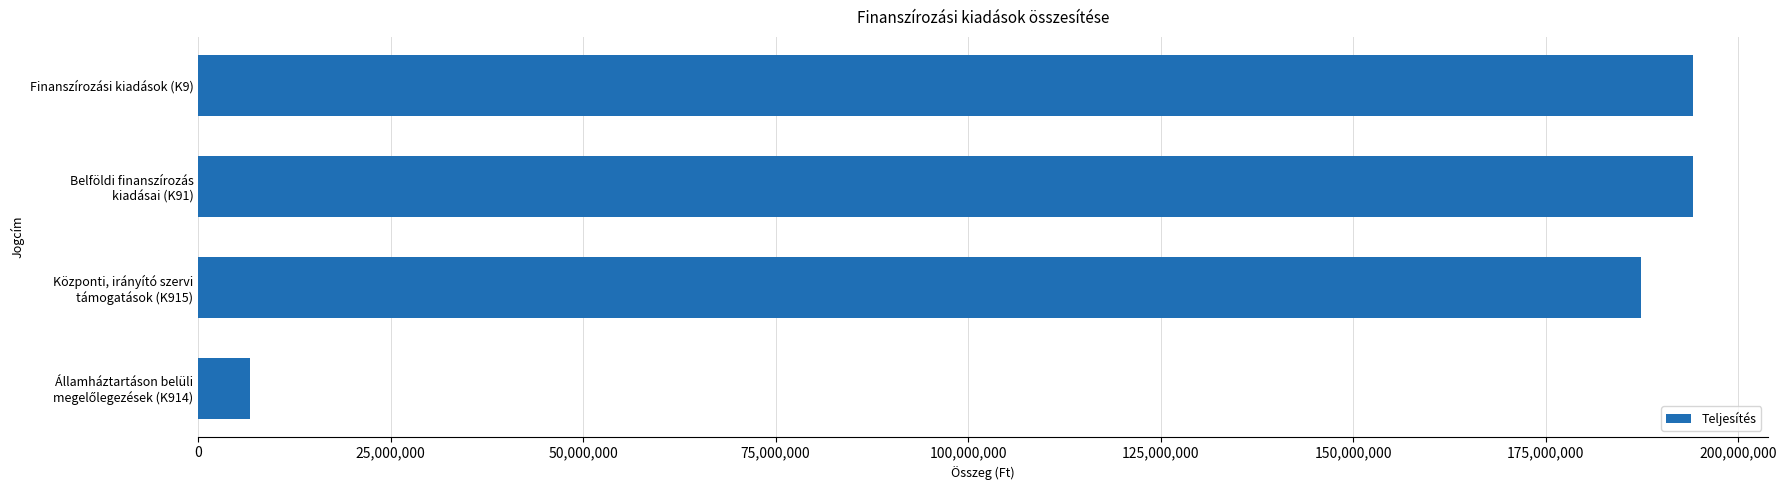

The value at Finanszírozási kiadások (K9) is 336890280. True or false?

False